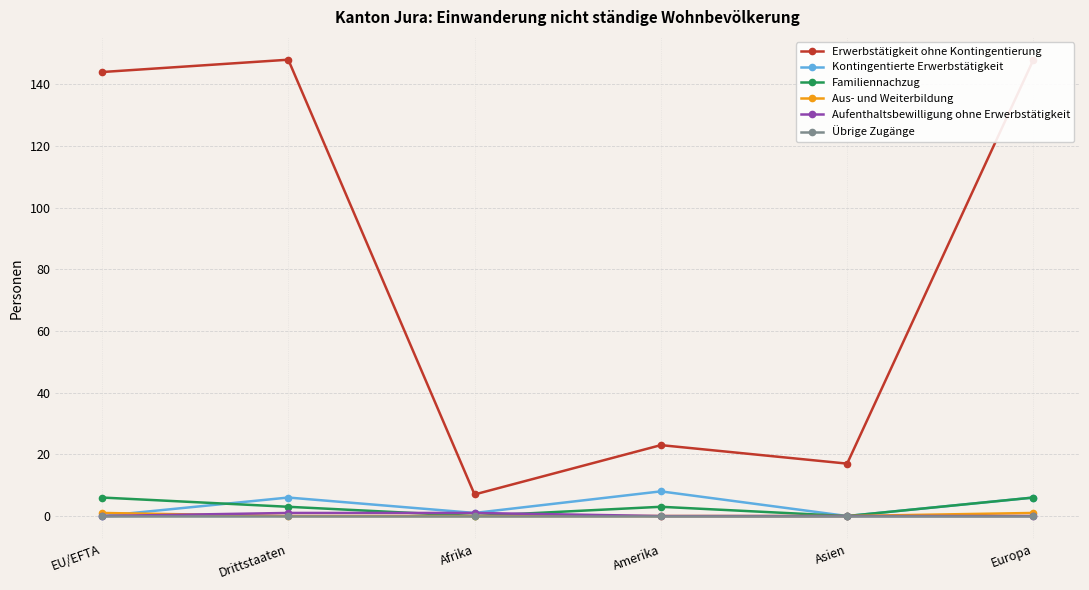

True or false: Aus- und Weiterbildung has a value of 0 at Amerika.

False